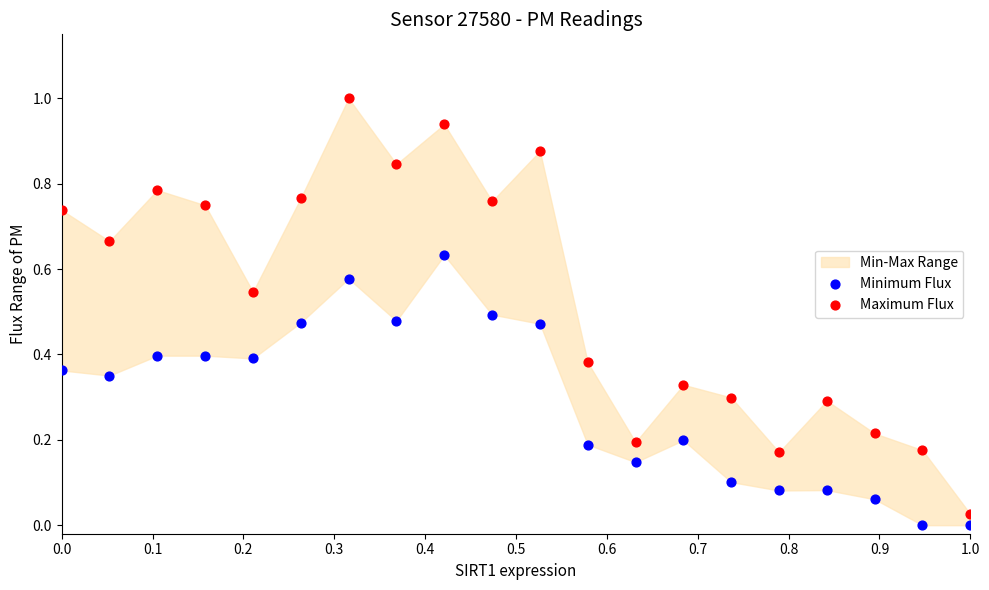

Across all data points, what is the range of Y values (max minus min)?

1.0